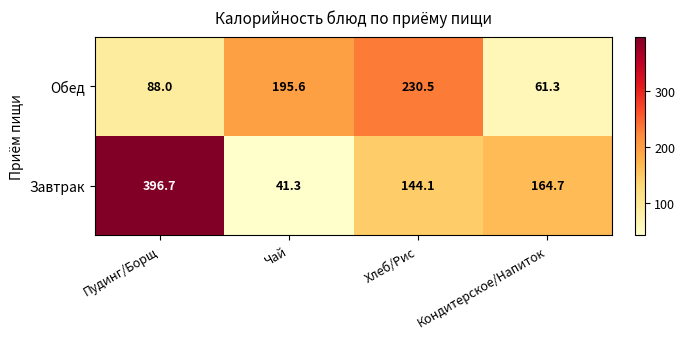

Reading left to right, transcribe all the data shown in this chart.

Обед: Пудинг/Борщ=88.0	Чай=195.6	Хлеб/Рис=230.5	Кондитерское/Напиток=61.3
Завтрак: Пудинг/Борщ=396.7	Чай=41.3	Хлеб/Рис=144.1	Кондитерское/Напиток=164.7